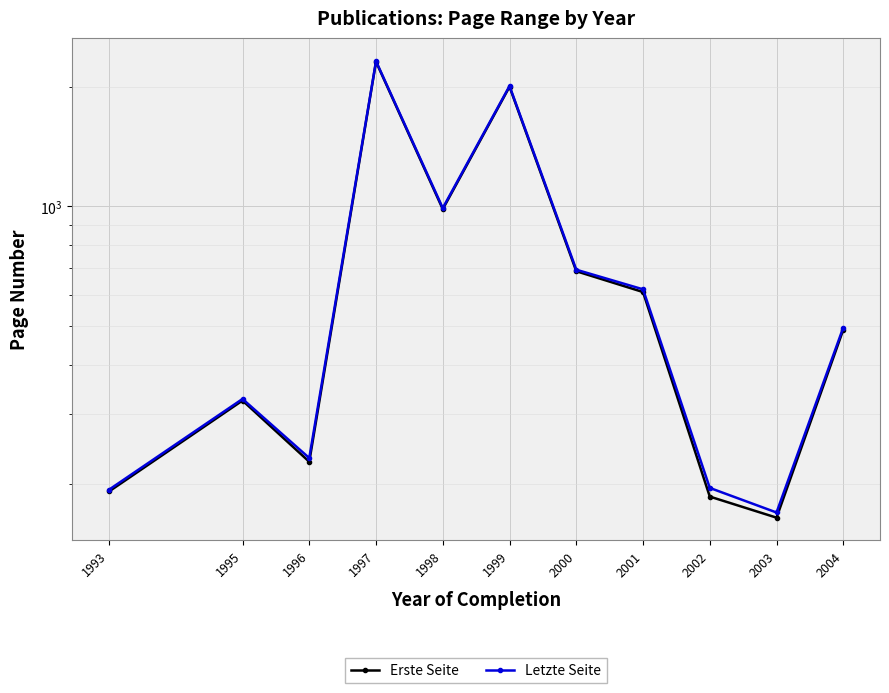

Count the number of data series in this chart.

2